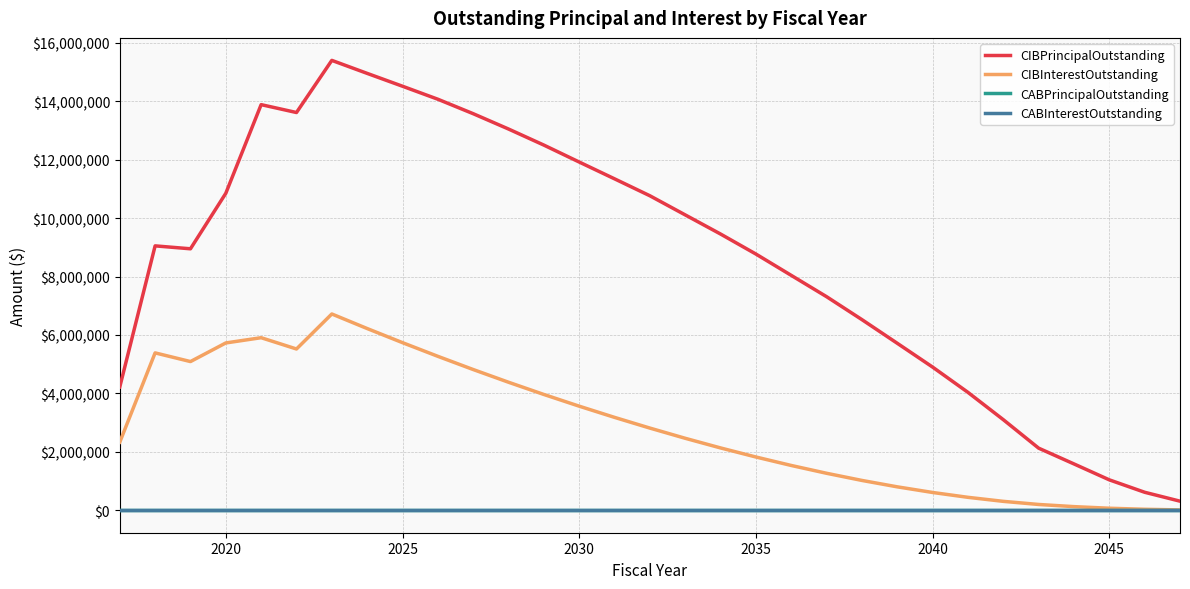

Is this an area chart (filled region under the line)?

No